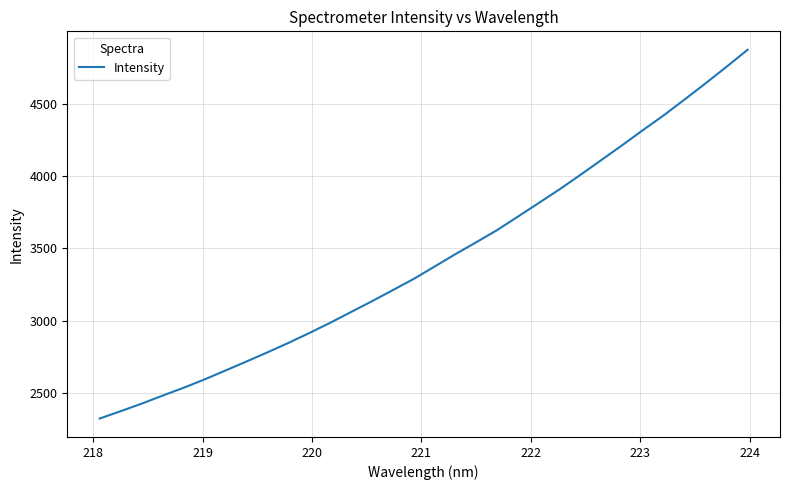

What is the minimum value shown in the chart?

2326.1